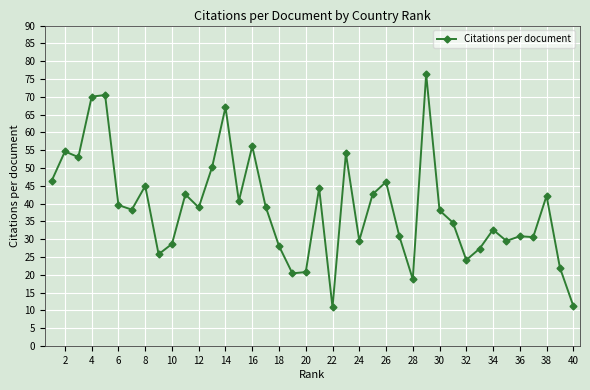

What is the greatest value displayed?

76.4